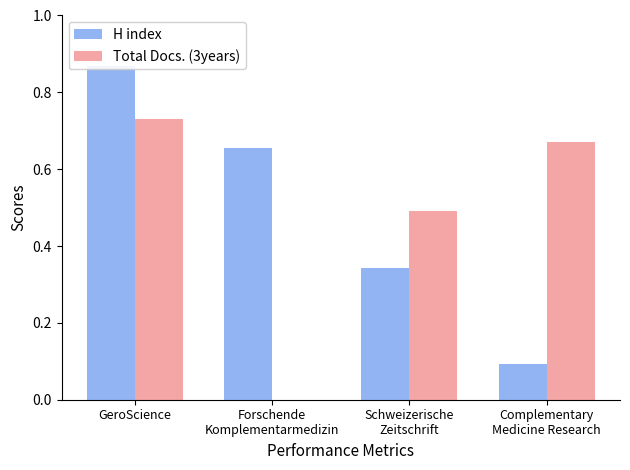

What is the difference between the maximum and minimum values in the Total Docs. (3years) series?

0.7